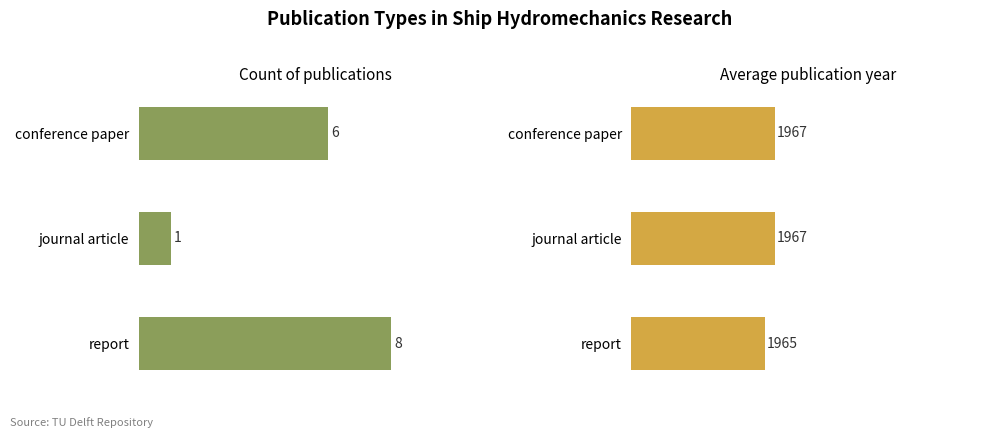

At which label does report reach its minimum?

report